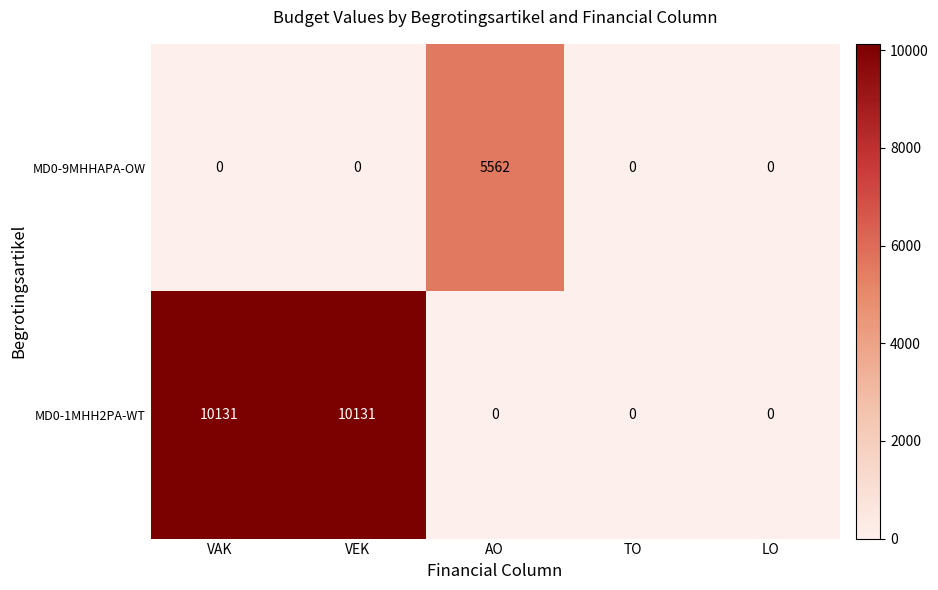

Is it true that MD0-1MHH2PA-WT equals 0 at TO?

True